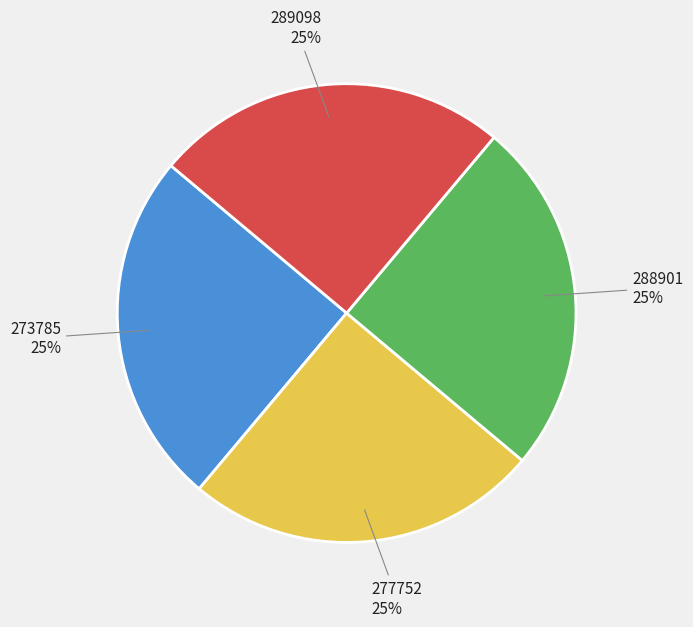

To the nearest percent, what percentage of the pie is 273785?

25%